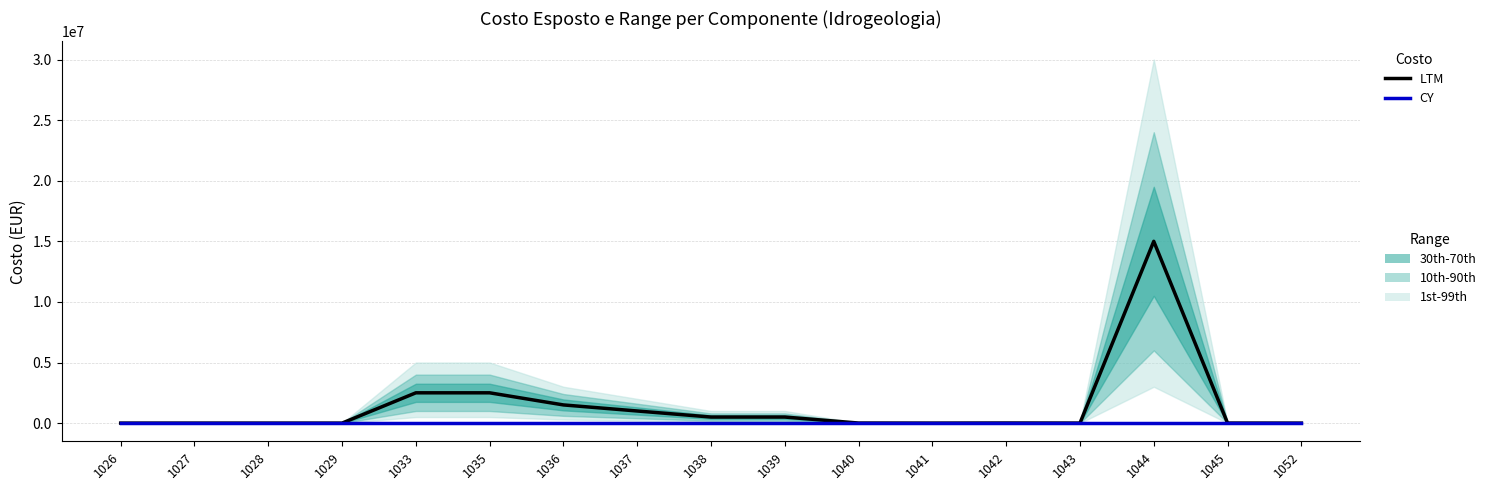

What is the greatest value displayed?

15000000